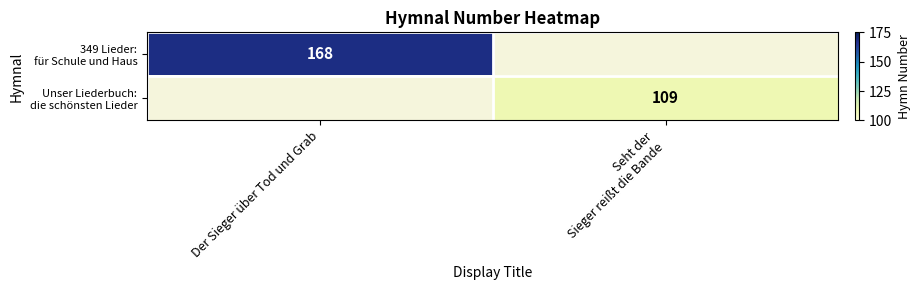

Which series has the widest spread of values?

349 Lieder: für Schule und Haus